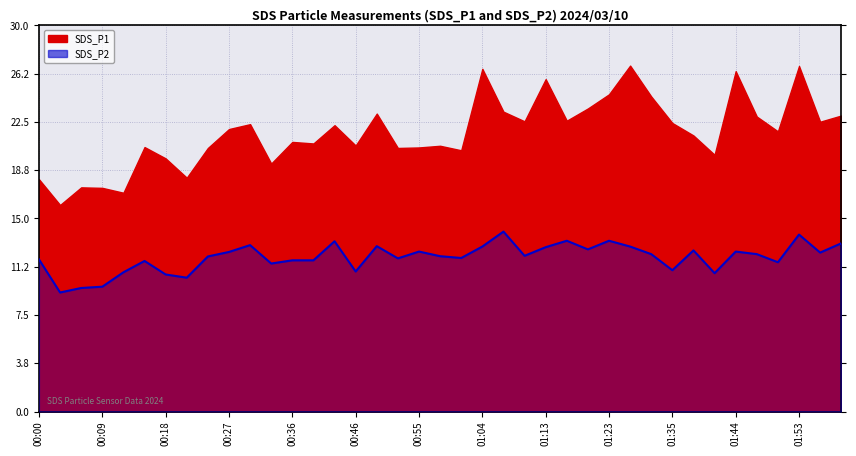

What is the minimum value shown in the chart?

9.2